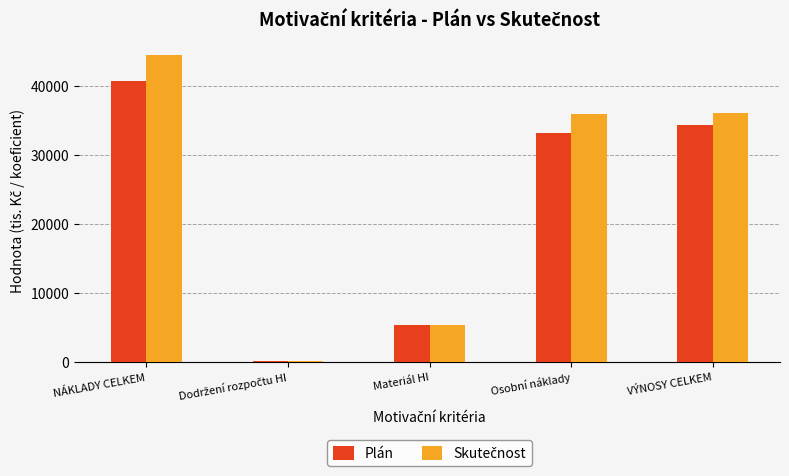

How many groups of bars are there?

5